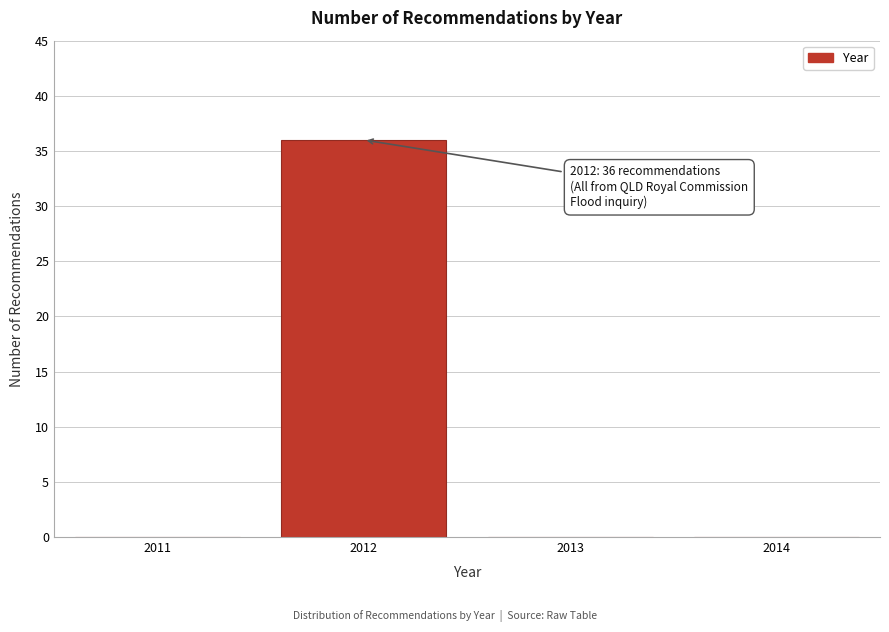

Which range on the x-axis has the tallest bar?

2011.5 to 2012.5